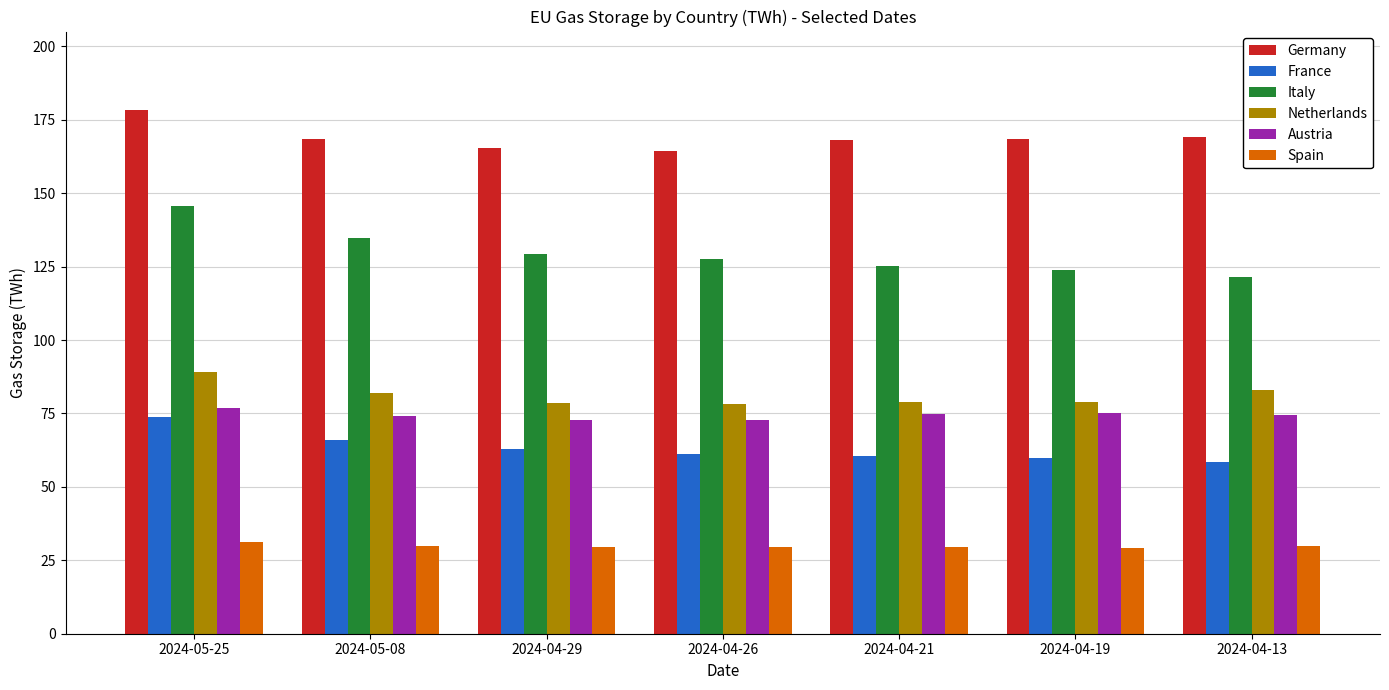

What is the difference between the Germany values at 2024-04-29 and 2024-04-21?

2.7